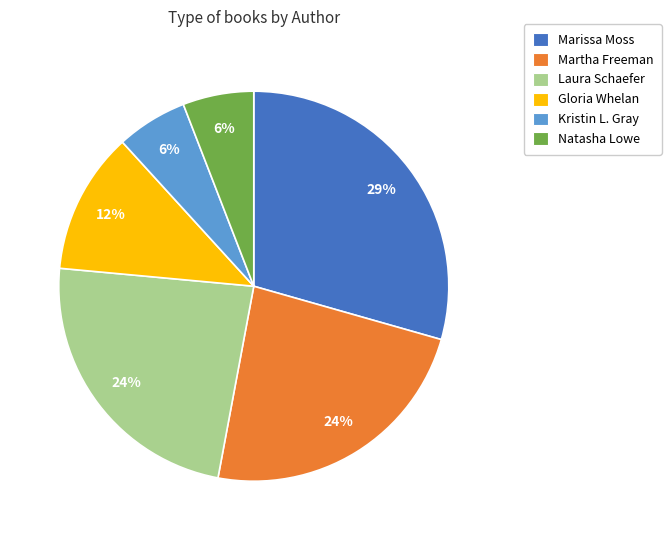

The Laura Schaefer slice represents 24% of the pie. True or false?

True